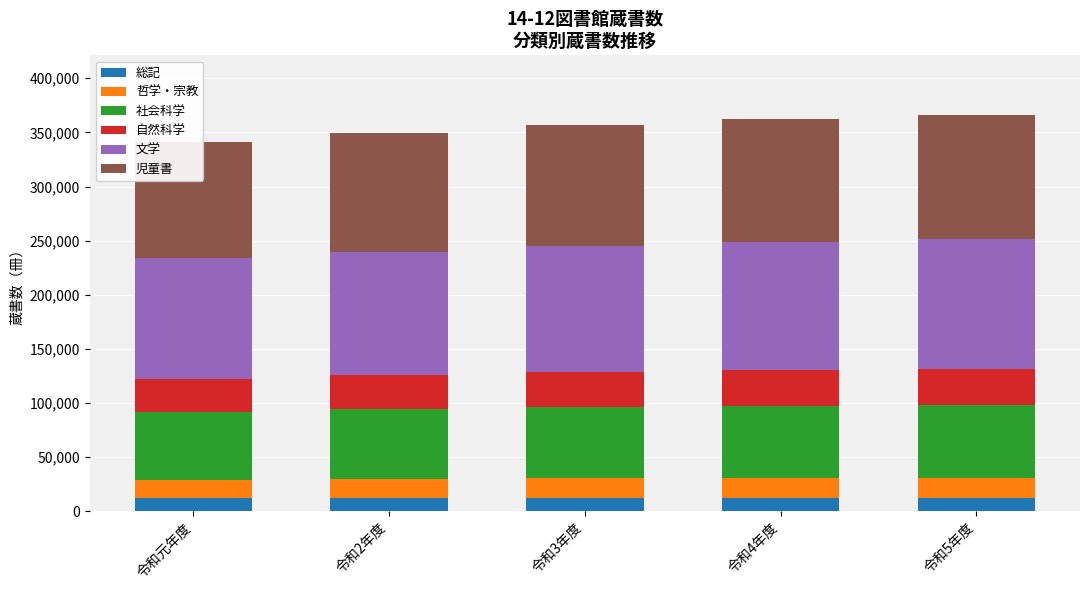

What position from the right is 令和5年度?

1